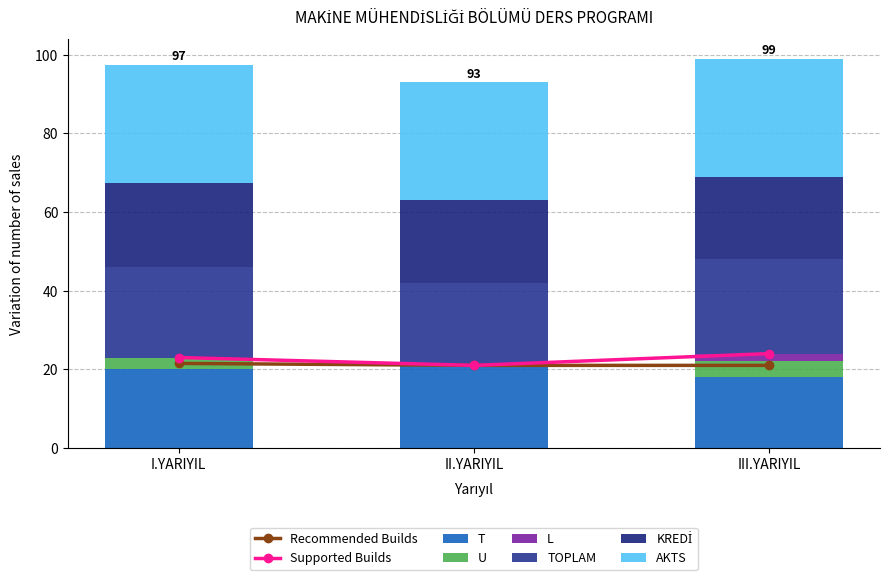

What is the sum of the KREDİ values at I.YARIYIL and II.YARIYIL?

42.5